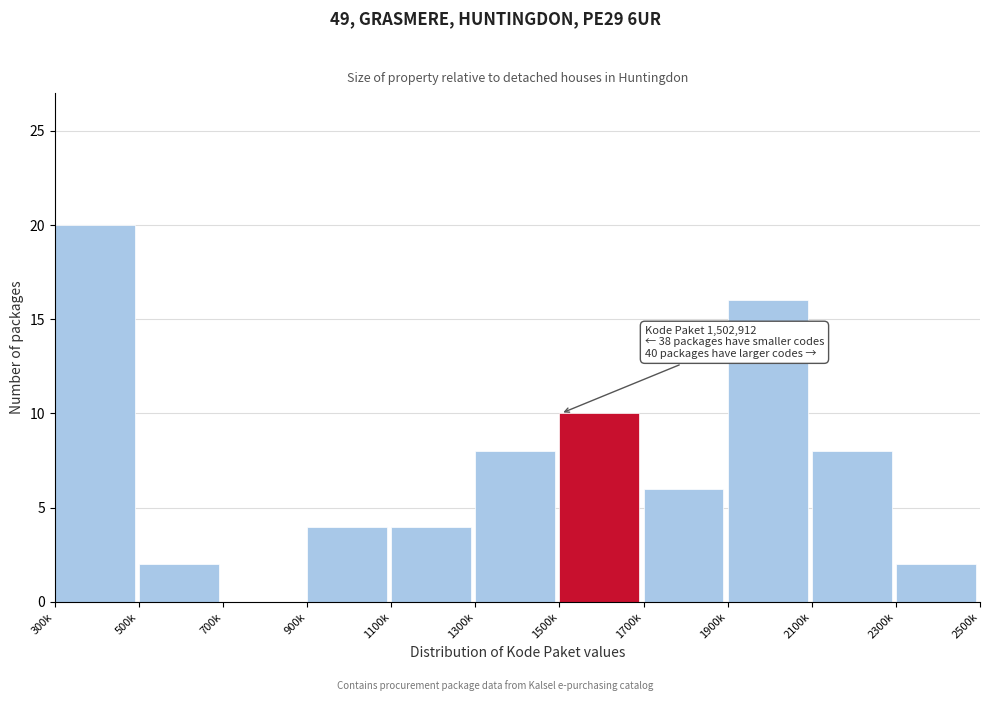

Reading right to left, list all the values displayed in this chart.

2300k=2	2100k=8	1900k=16	1700k=6	1500k=10	1300k=8	1100k=4	900k=4	700k=0	500k=2	300k=20